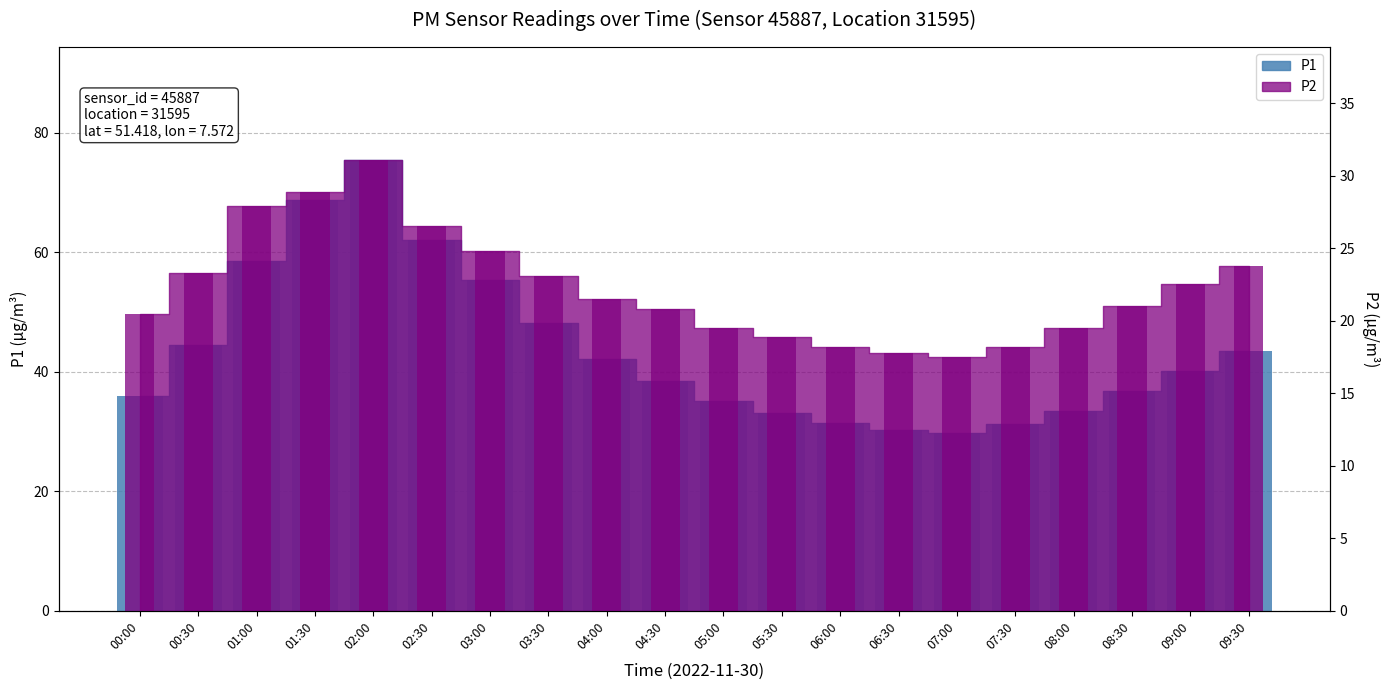

Is the value of P2 at 00:30 greater than the value of P1 at 07:00?

No